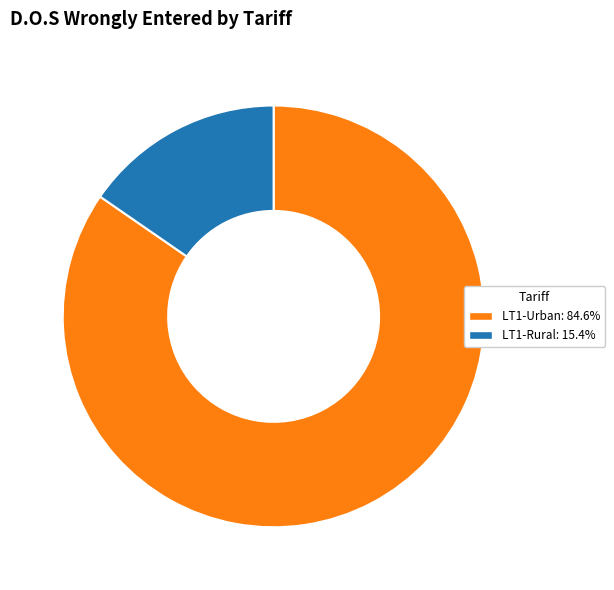

Is the sum of LT1-Urban and LT1-Rural greater than half?

Yes